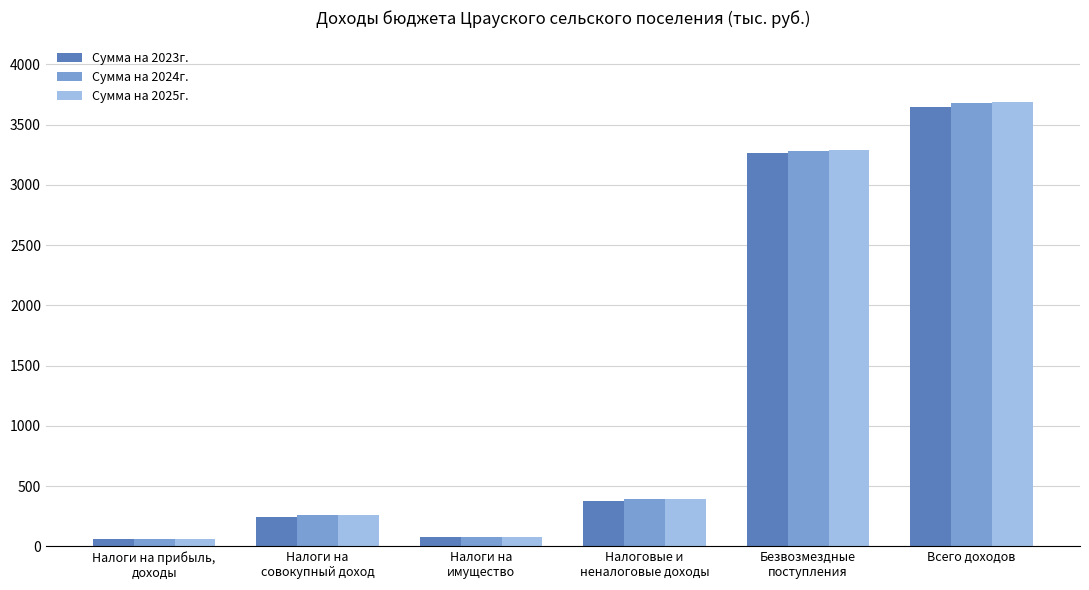

What is the sum of all Сумма на 2025г. values?

7771.6